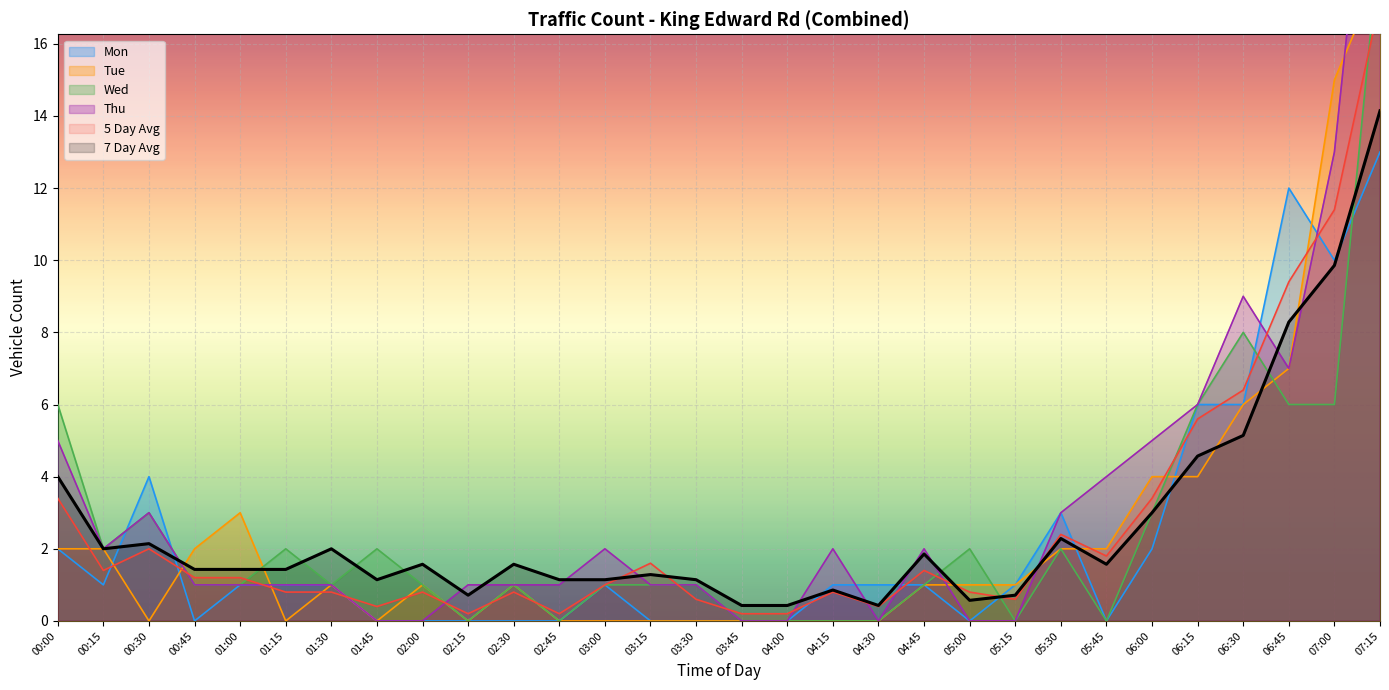

List the series in order of their peak value, lowest first.

Mon, 7 Day Avg, 5 Day Avg, Tue, Wed, Thu